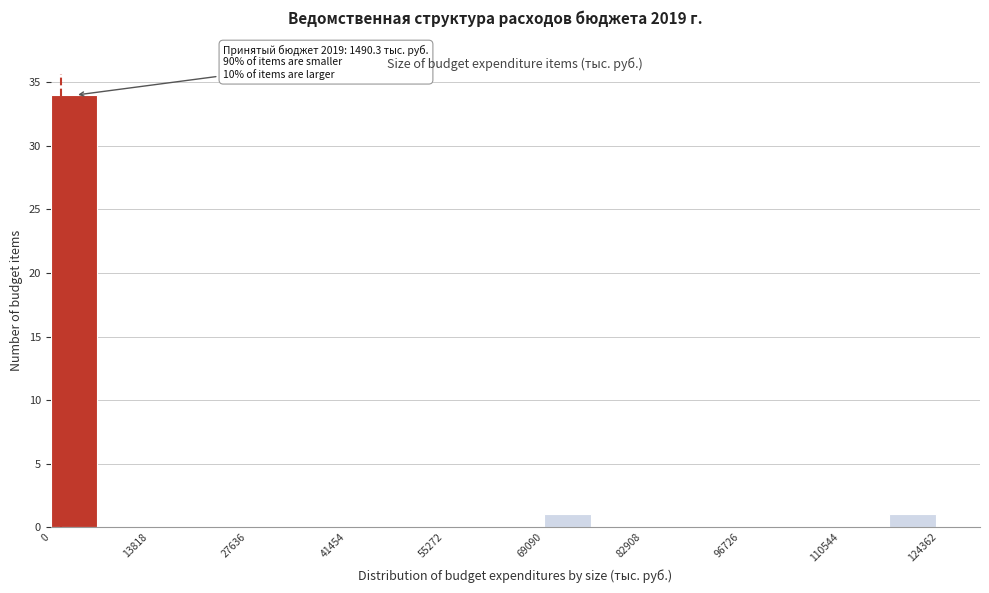

Around what value on the x-axis is the tallest bar? Give the approximate position of its centre, as read against the axis.

4000